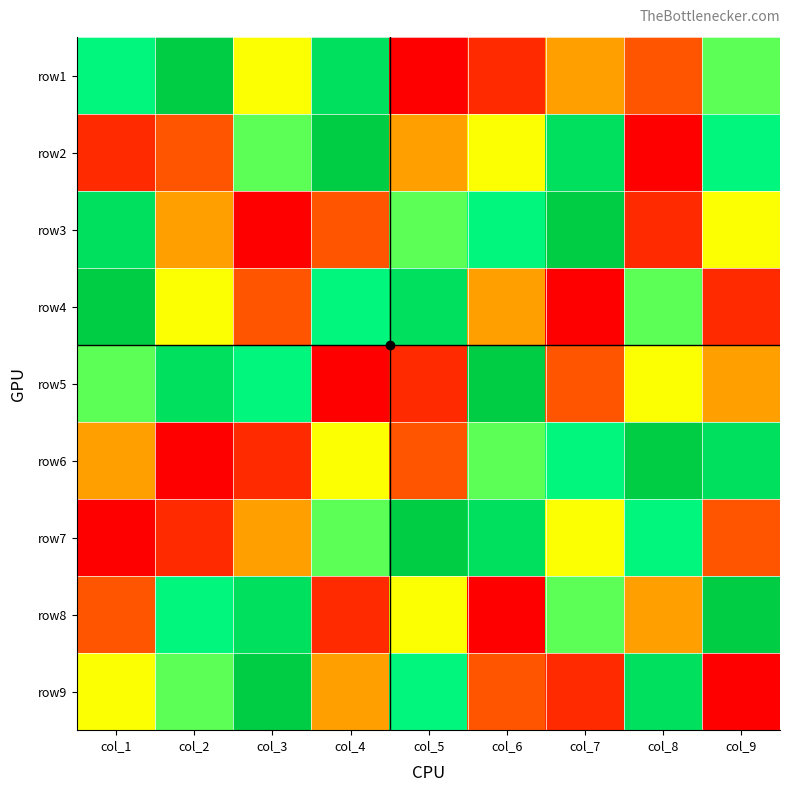

At which category is the sum across all series the highest?

col_1